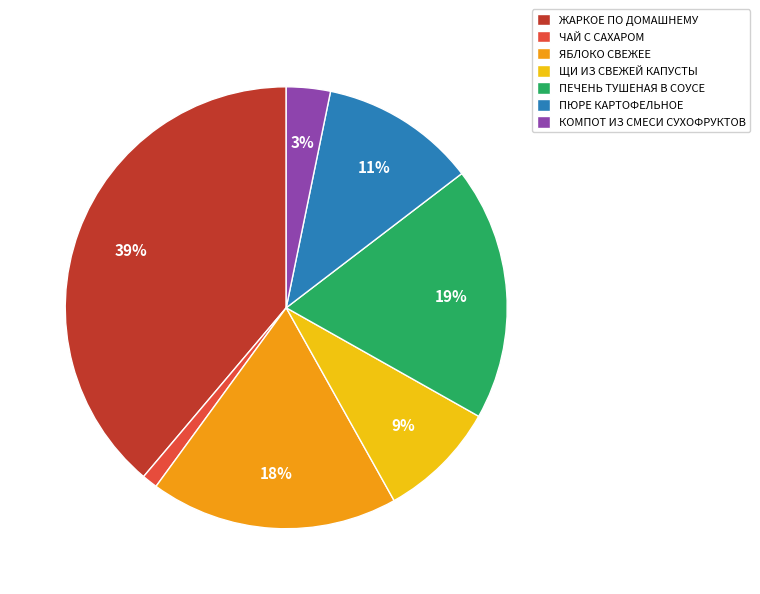

How many slices are in this pie chart?

7